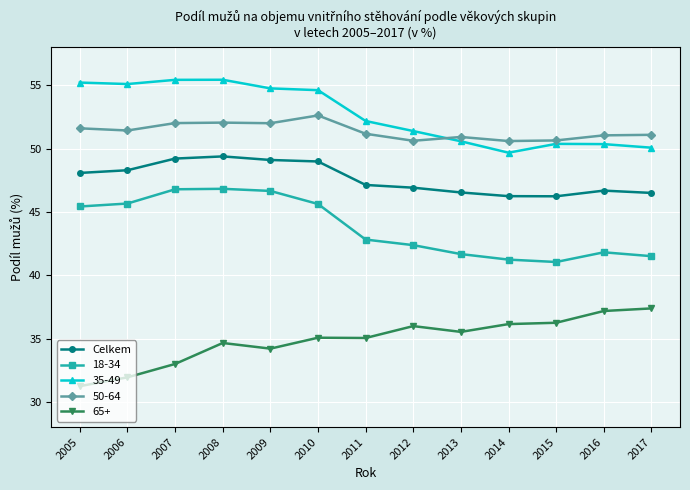

What is the difference between the highest and lowest values at 2011?

17.1